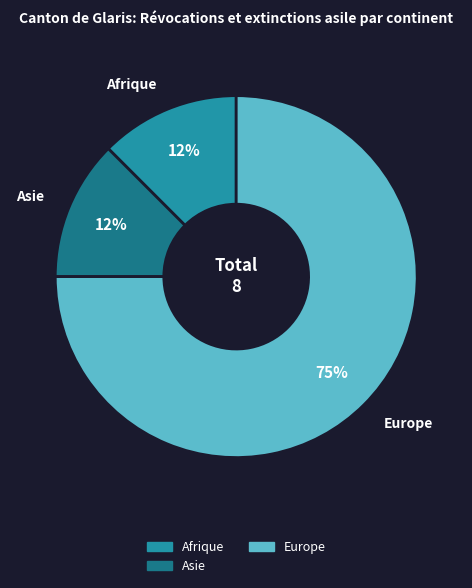

To the nearest percent, what is the average slice percentage?

33%